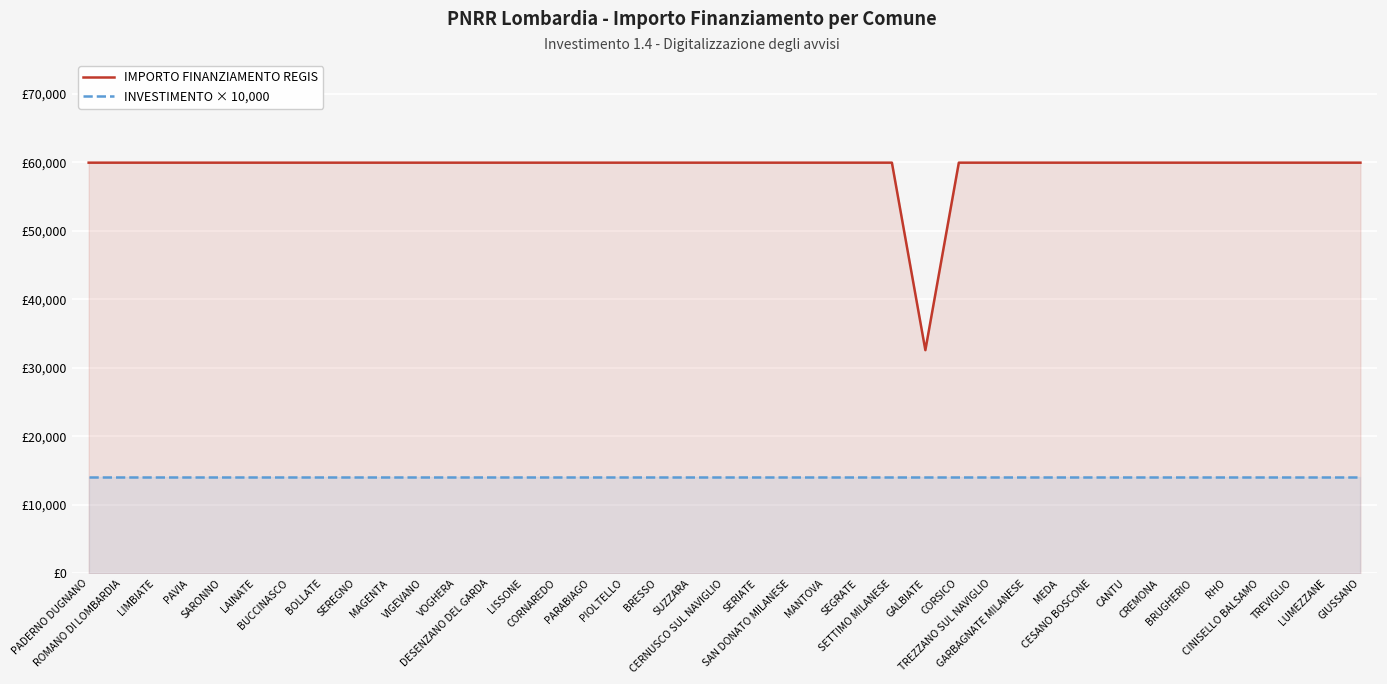

What is the label of the 30th point from the left?

MEDA